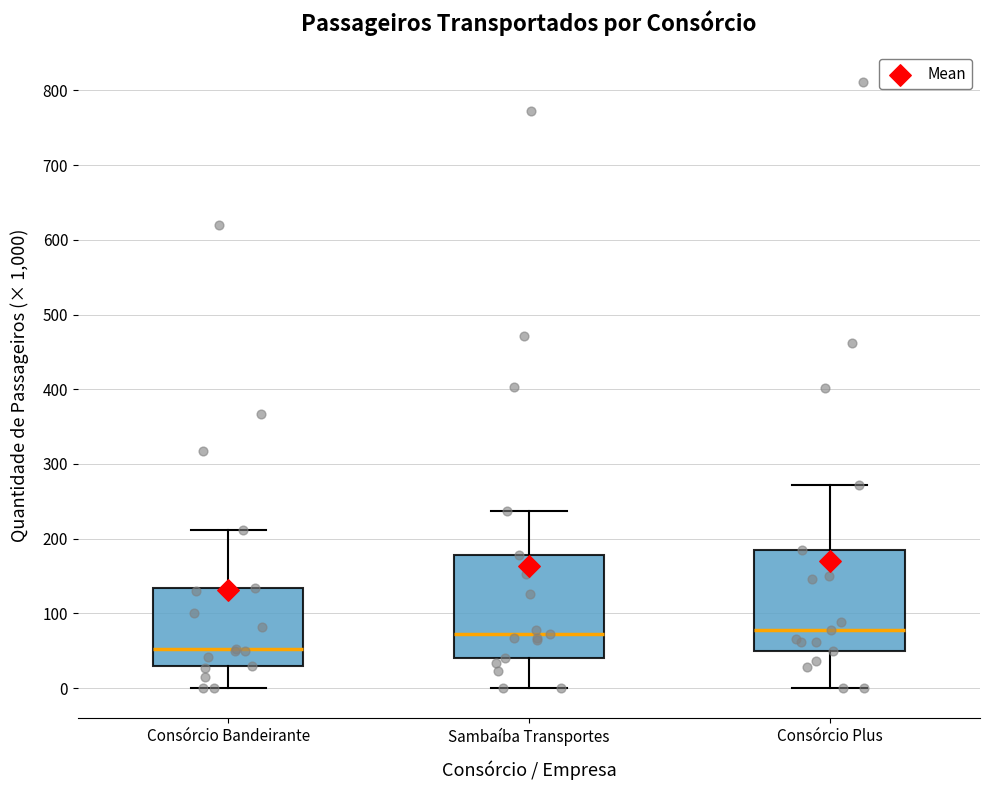

Reading left to right, read every box against the y-axis: the position of its median line, the range the box covers, and the ends of its whiskers. The values are not printed on the chart, so give them approximately, as read against the axis.

Consórcio Bandeirante: median 50, box 30 to 130, whiskers 0 to 210
Sambaíba Transportes: median 70, box 40 to 180, whiskers 0 to 240
Consórcio Plus: median 80, box 50 to 180, whiskers 0 to 270